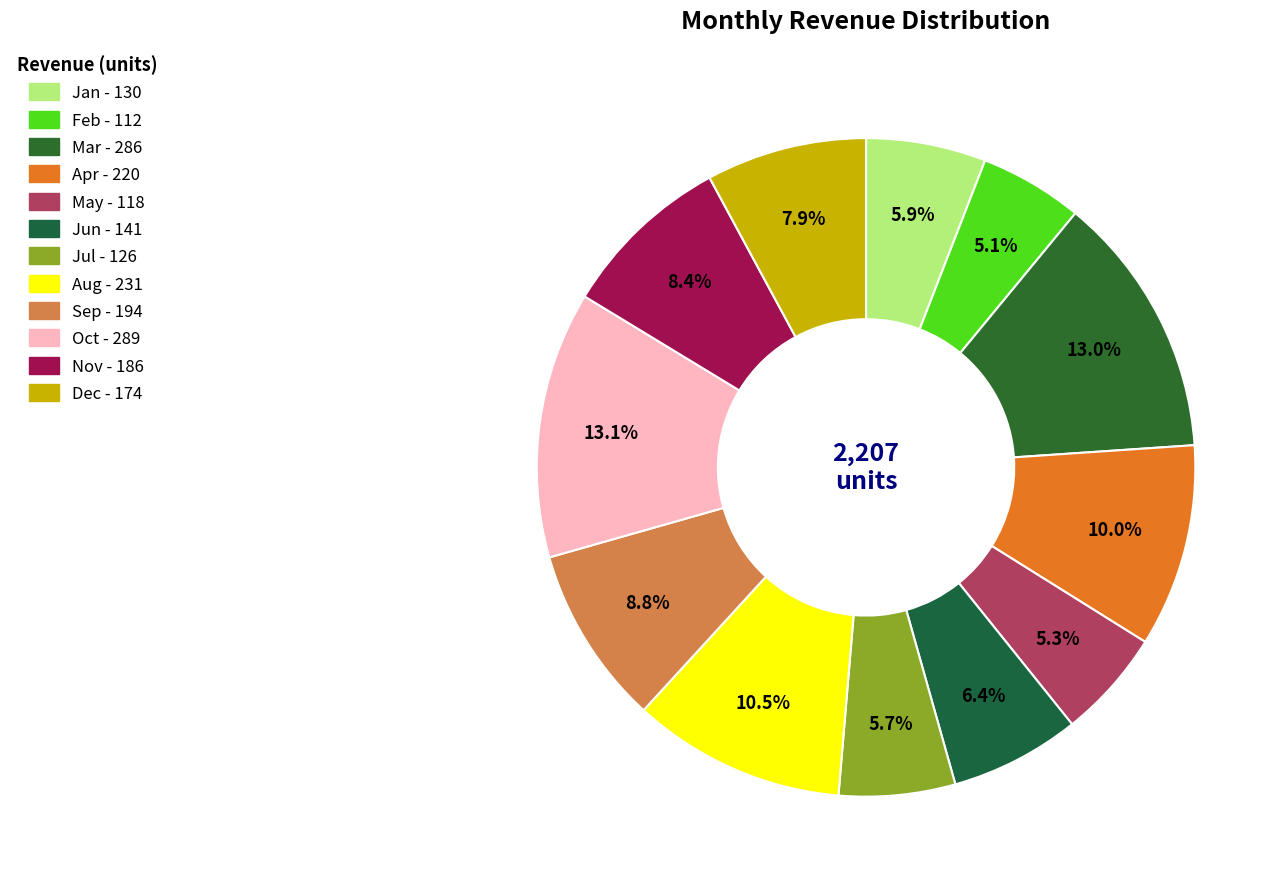

What is the change in value from Jan to Sep?

+64